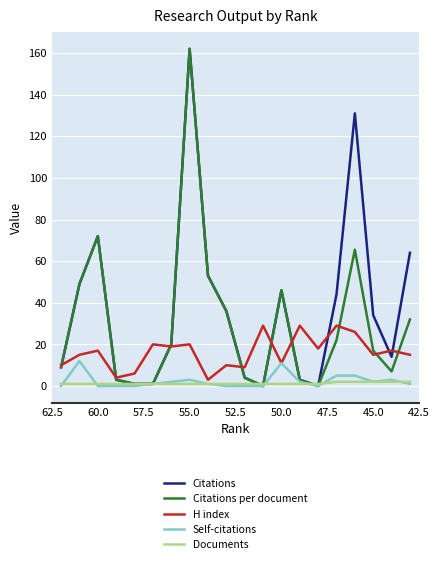

Is the value of Documents at 60.0 greater than the value of Citations at 19?

No